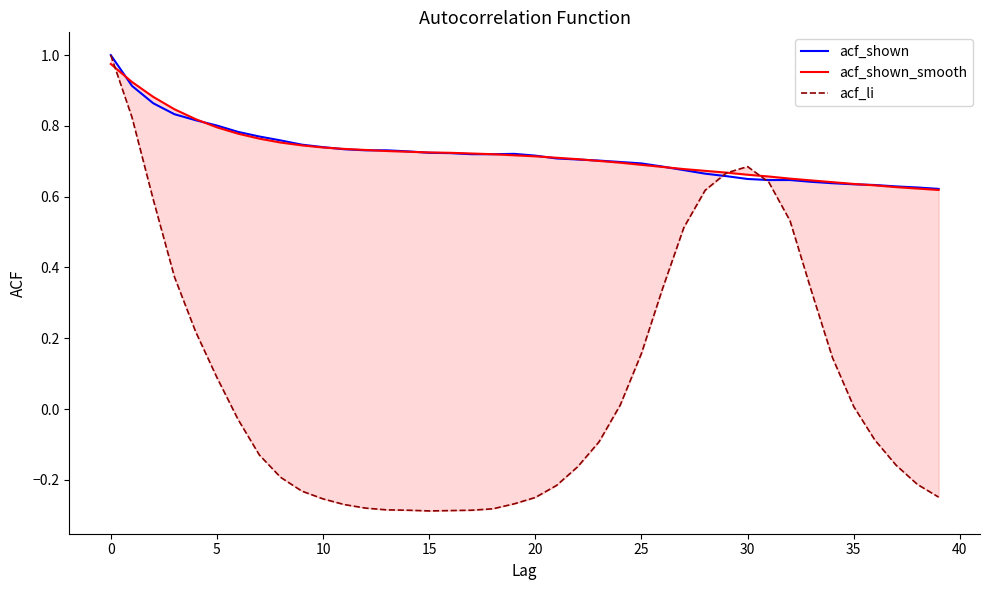

How many data points in acf_li are above 0?

18